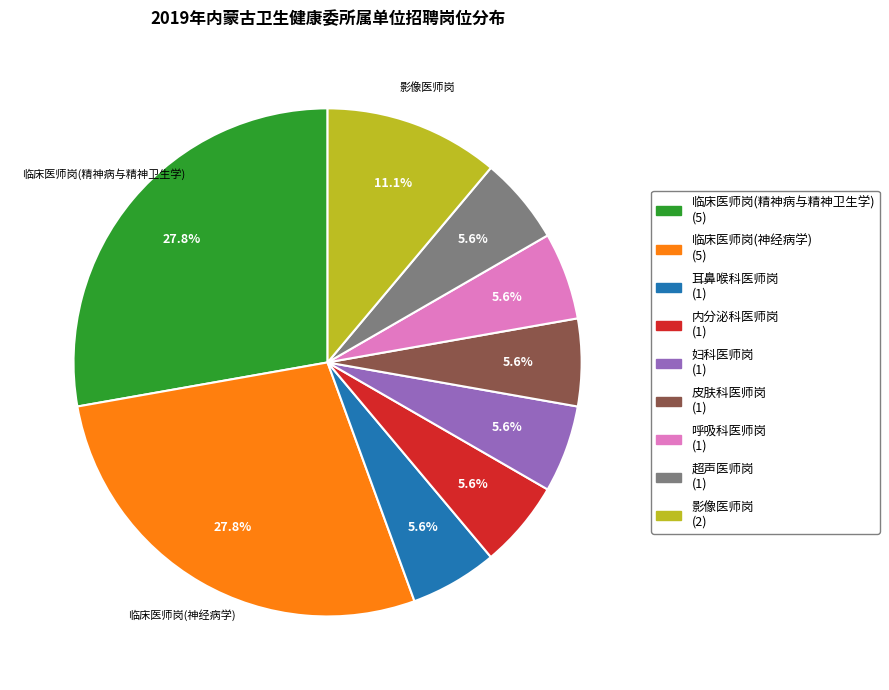

How many segments does this pie chart have?

9